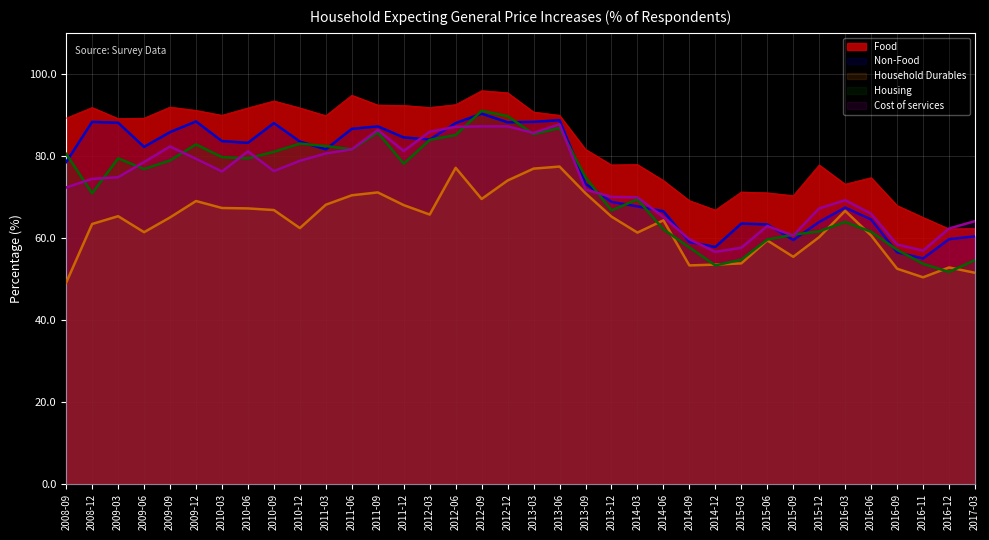

Where is Non-Food nearest to the value 72?

2013-09